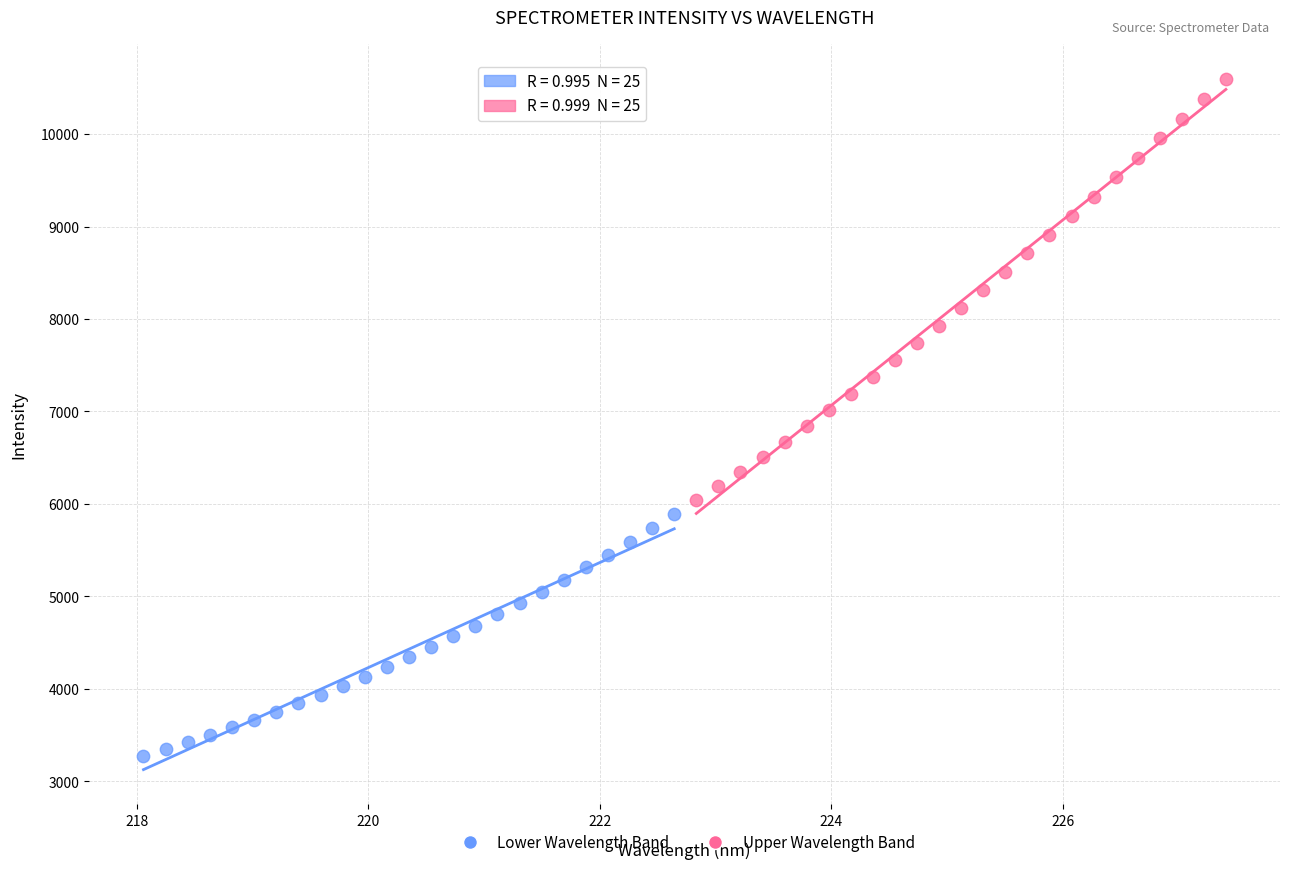

Which series has the largest Y range (max minus min)?

Upper Wavelength Band